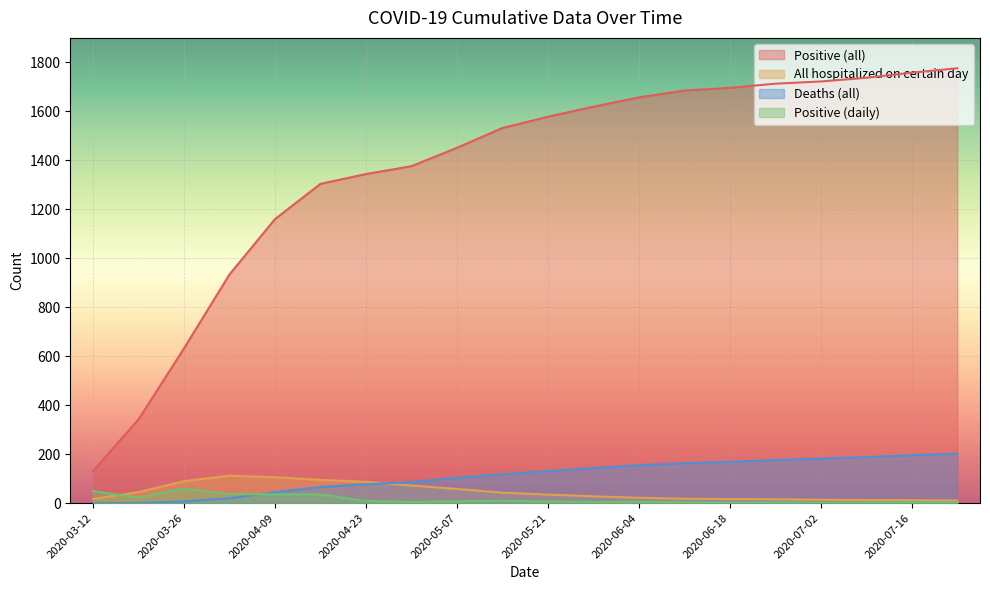

Reading right to left, extract all data points from this chart.

Positive (all): 2020-07-23=1776	2020-07-16=1758	2020-07-09=1737	2020-07-02=1722	2020-06-25=1713	2020-06-18=1696	2020-06-11=1685	2020-06-04=1657	2020-05-28=1619	2020-05-21=1578	2020-05-14=1532	2020-05-07=1451	2020-04-30=1376	2020-04-23=1344	2020-04-16=1304	2020-04-09=1160	2020-04-02=934	2020-03-26=632	2020-03-19=342	2020-03-12=131
All hospitalized on certain day: 2020-07-23=11	2020-07-16=12	2020-07-09=13	2020-07-02=14	2020-06-25=16	2020-06-18=17	2020-06-11=18	2020-06-04=22	2020-05-28=28	2020-05-21=35	2020-05-14=43	2020-05-07=58	2020-04-30=72	2020-04-23=87	2020-04-16=95	2020-04-09=106	2020-04-02=112	2020-03-26=90	2020-03-19=45	2020-03-12=17
Deaths (all): 2020-07-23=202	2020-07-16=196	2020-07-09=188	2020-07-02=182	2020-06-25=176	2020-06-18=169	2020-06-11=163	2020-06-04=155	2020-05-28=143	2020-05-21=131	2020-05-14=118	2020-05-07=104	2020-04-30=86	2020-04-23=77	2020-04-16=66	2020-04-09=45	2020-04-02=20	2020-03-26=7	2020-03-19=1	2020-03-12=0
Positive (daily): 2020-07-23=3	2020-07-16=4	2020-07-09=3	2020-07-02=2	2020-06-25=3	2020-06-18=2	2020-06-11=4	2020-06-04=6	2020-05-28=5	2020-05-21=7	2020-05-14=10	2020-05-07=8	2020-04-30=5	2020-04-23=9	2020-04-16=36	2020-04-09=36	2020-04-02=37	2020-03-26=61	2020-03-19=23	2020-03-12=49